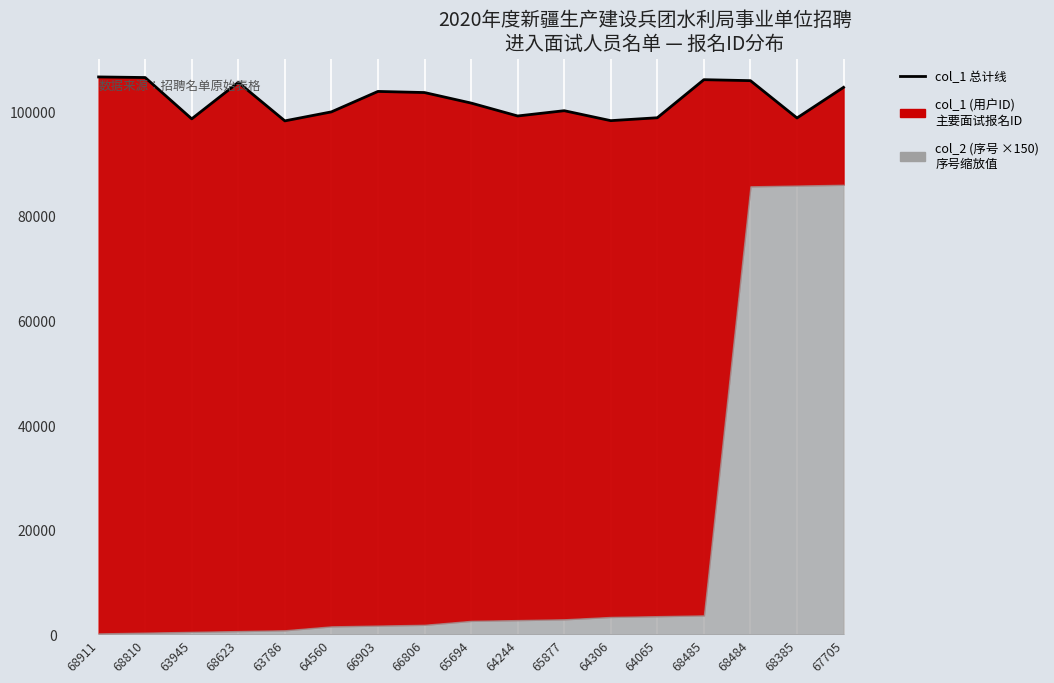

True or false: the data has more than 1 interior local peaks.

True